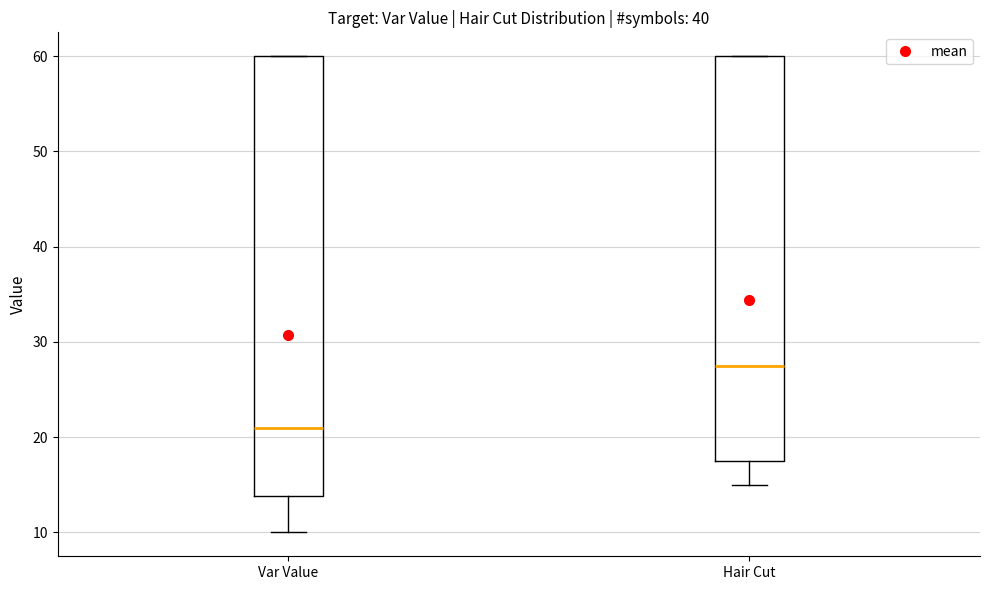

Reading left to right, read every box against the y-axis: the position of its median line, the range the box covers, and the ends of its whiskers. The values are not printed on the chart, so give them approximately, as read against the axis.

Var Value: median 21, box 14 to 60, whiskers 10 to 60
Hair Cut: median 28, box 18 to 60, whiskers 15 to 60